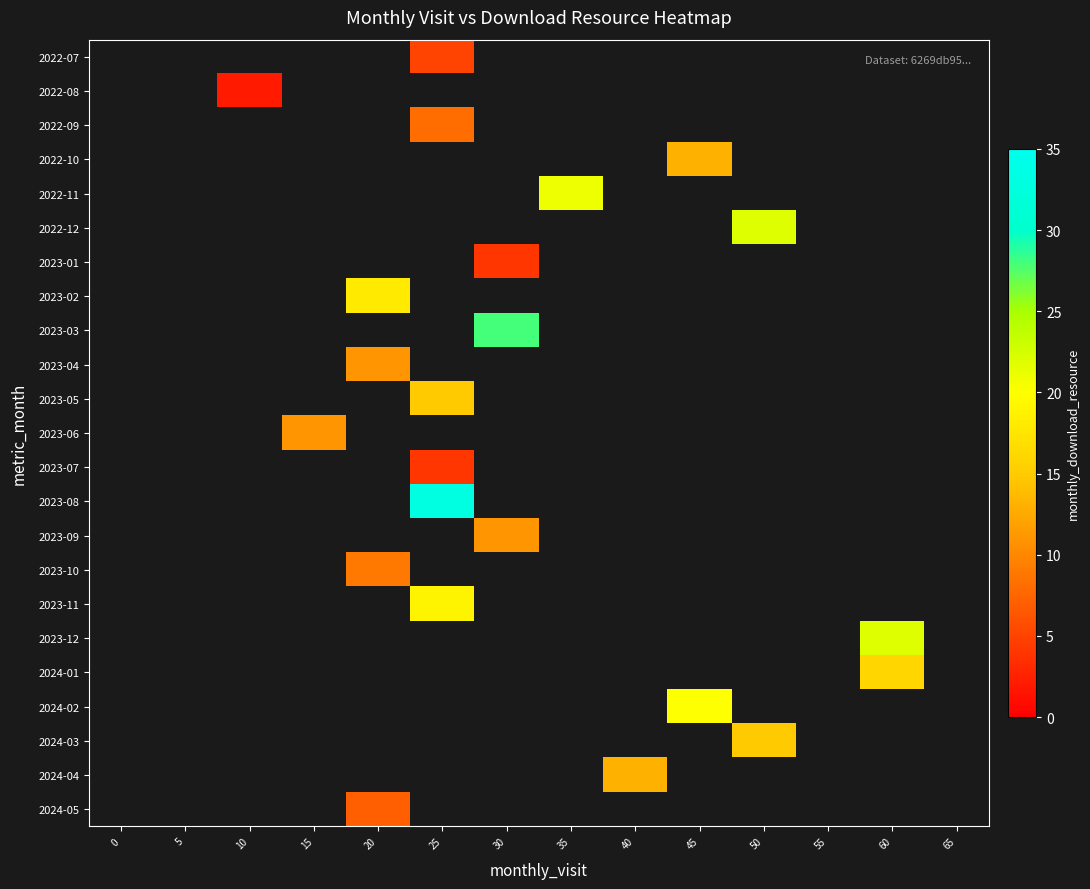

Which has a higher value, 30 or 20?

20